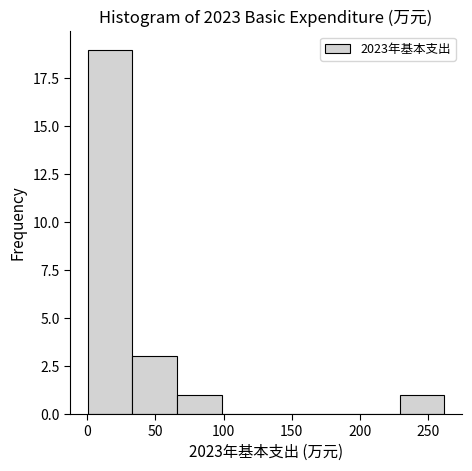

Reading left to right, transcribe this chart: for each bar, give the range it covers on the x-axis and its height. Neither the bar edges nor the heights are printed on the chart, so give them approximately, as read against the axes.

0 to 35: 19
35 to 65: 3
65 to 100: 1
100 to 130: 0
130 to 165: 0
165 to 195: 0
195 to 230: 0
230 to 260: 1